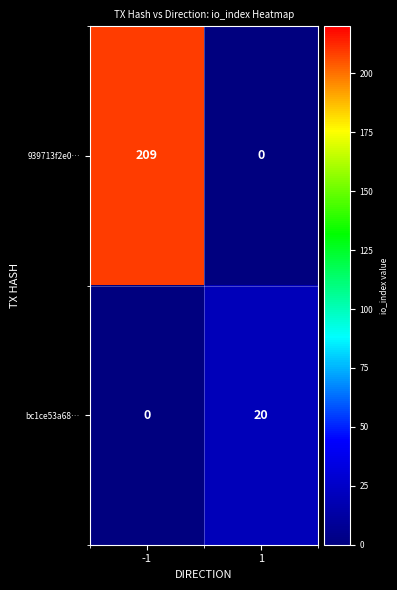

What is the maximum value shown in the chart?

209